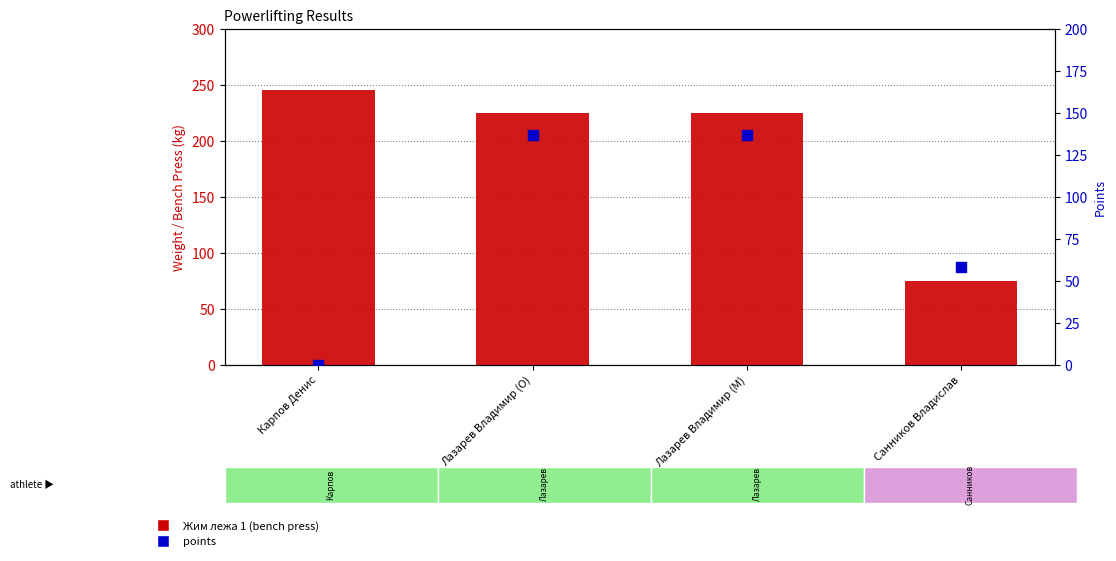

Is the value of Жим лежа 1 at Лазарев Владимир (O) greater than the value of points at Санников Владислав?

Yes